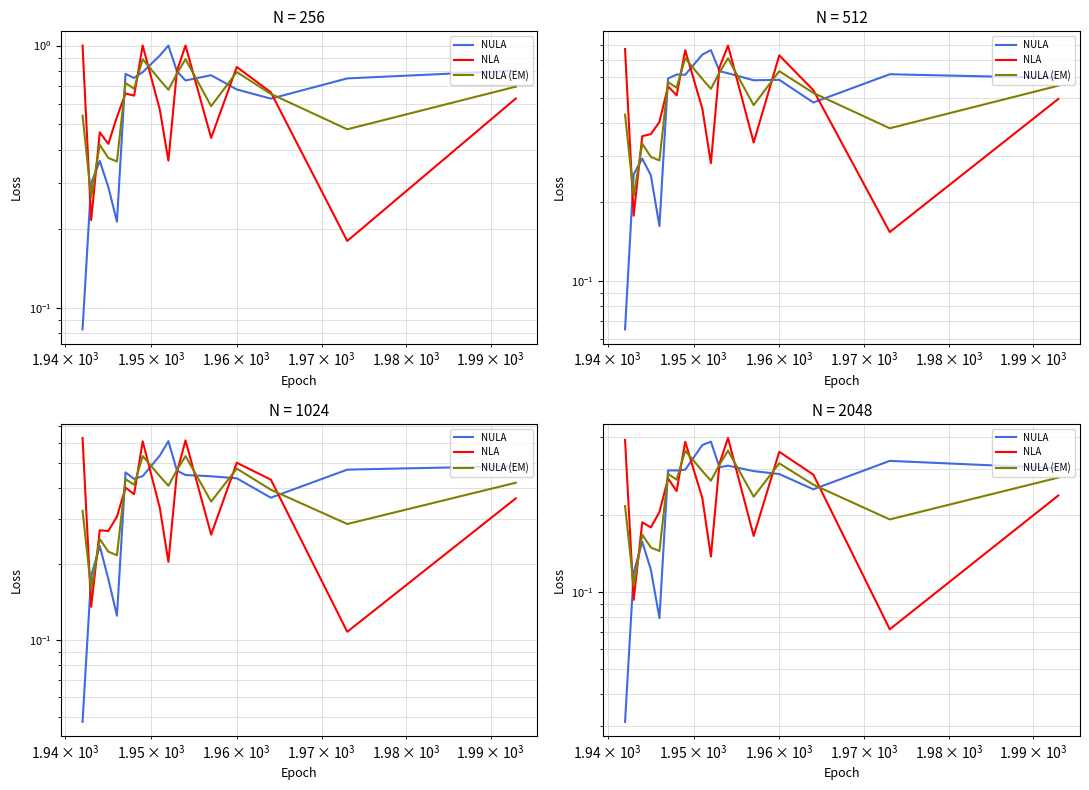

After their last crossing, which series has the higher values: NULA or NULA (EM)?

NULA